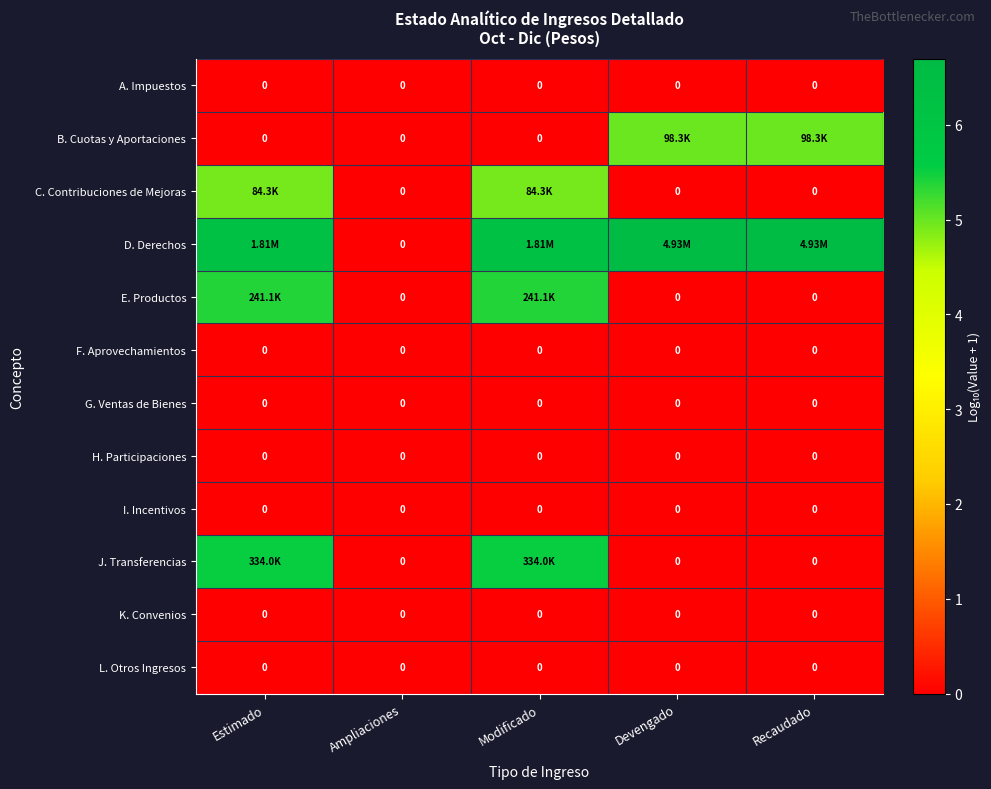

Where is C. Contribuciones de Mejoras nearest to the value 2?

Ampliaciones